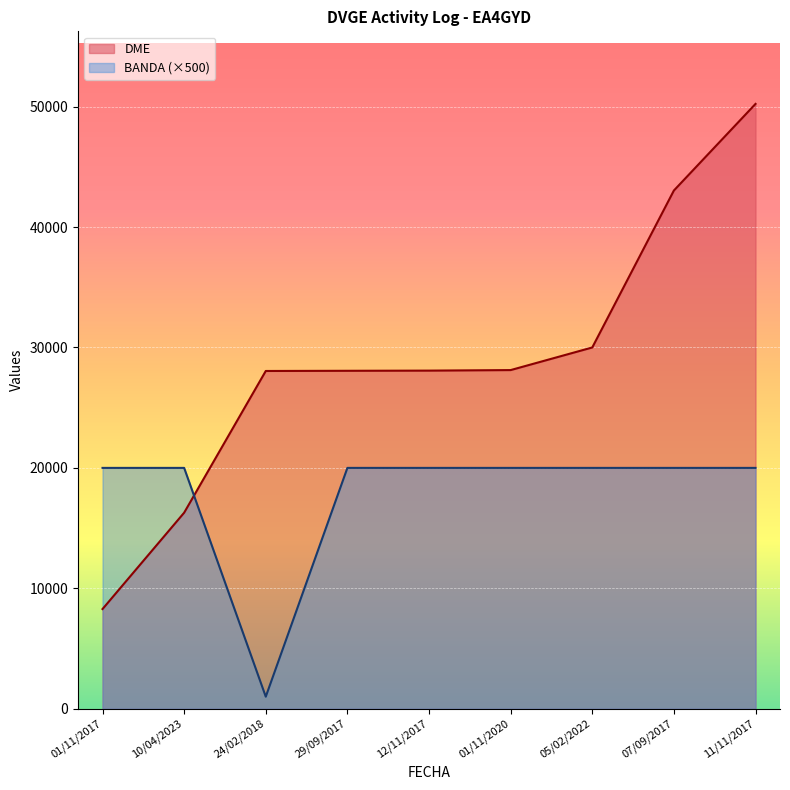

The value of DME at 05/02/2022 is 30002. True or false?

True